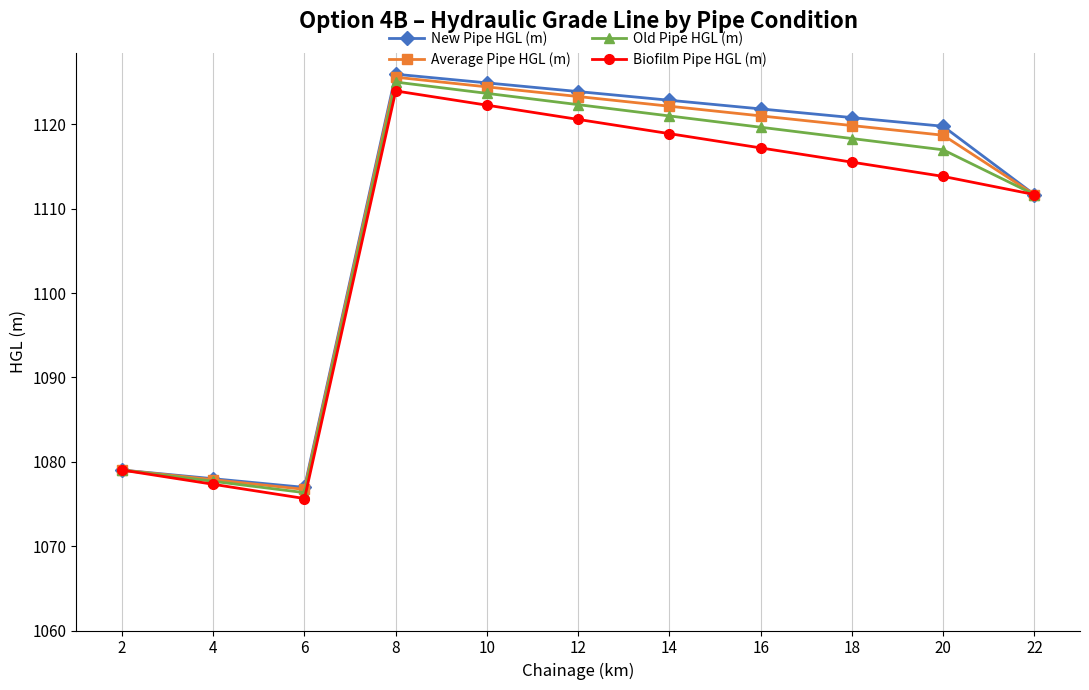

Does the chart display data point markers on the line(s)?

Yes